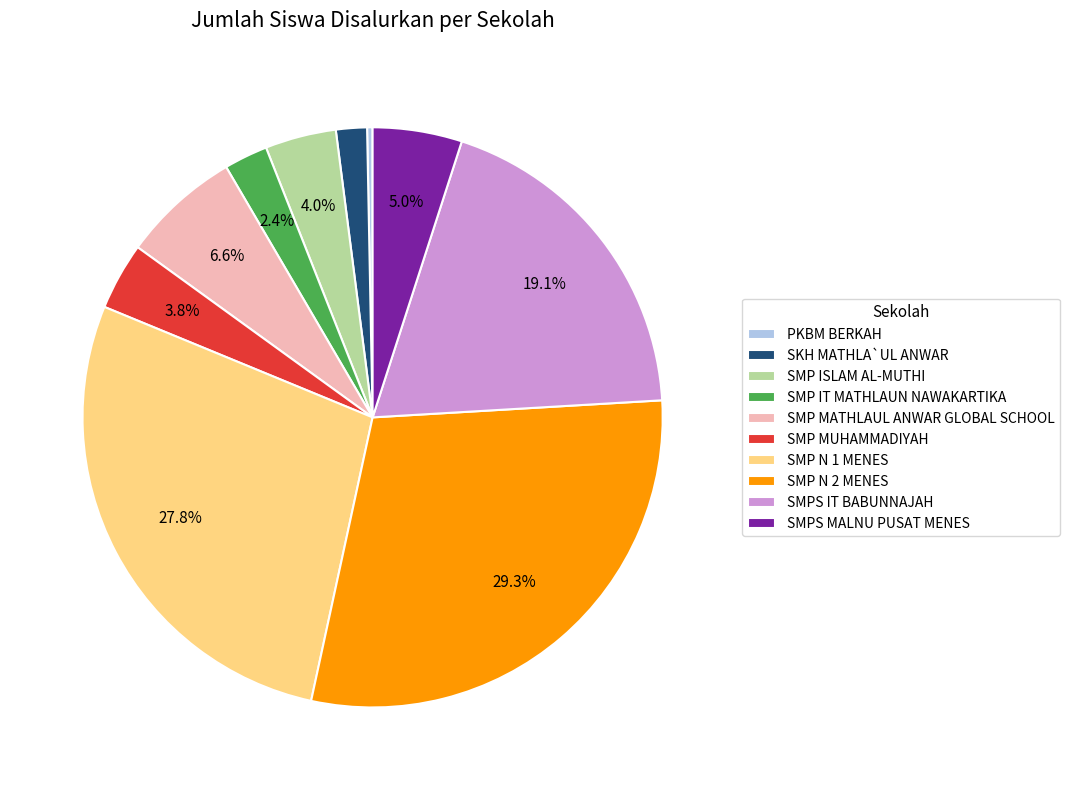

What percentage is the SMP MUHAMMADIYAH slice, to the nearest percent?

4%